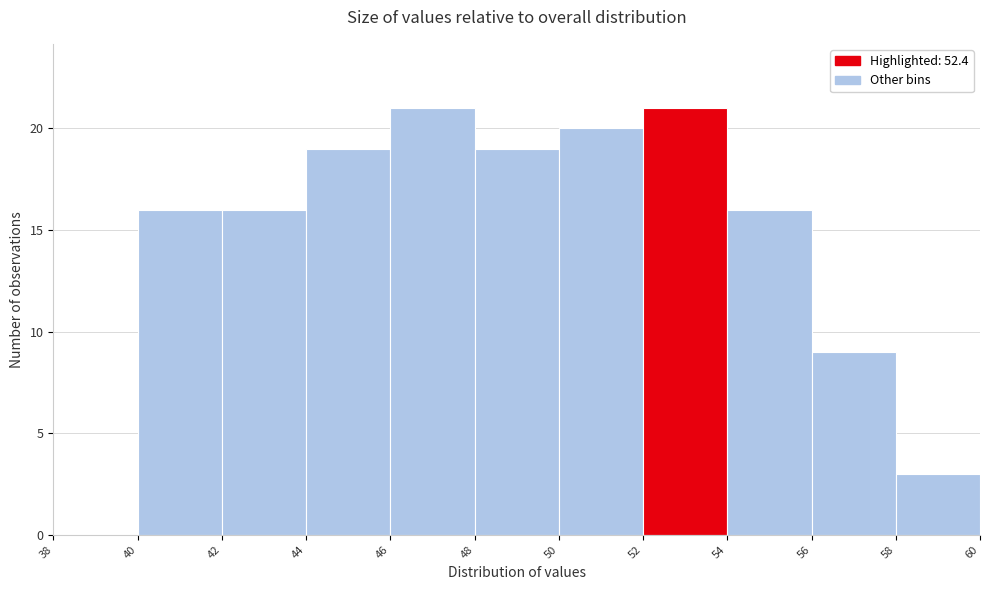

Reading left to right, transcribe this chart: for each bar, give the range it covers on the x-axis and its height. The values are not printed on the chart, so give them approximately, as read against the axis.

38 to 40: 0
40 to 42: 16
42 to 44: 16
44 to 46: 19
46 to 48: 21
48 to 50: 19
50 to 52: 20
52 to 54: 21
54 to 56: 16
56 to 58: 9
58 to 60: 3